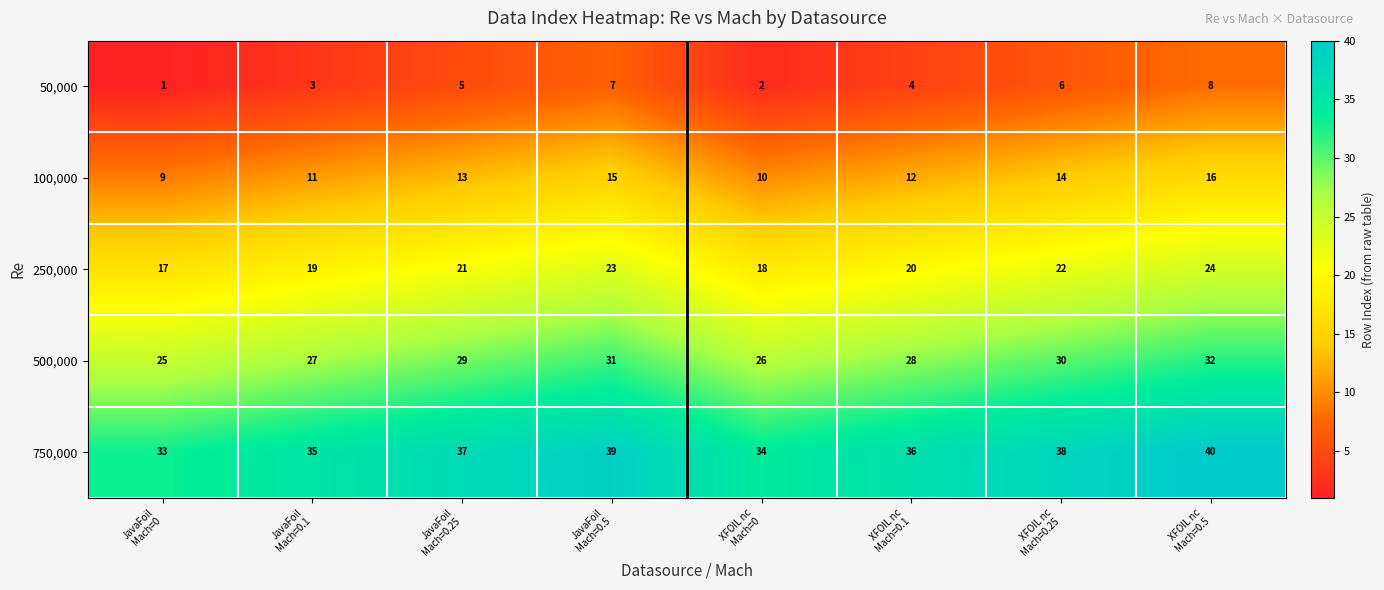

What is the difference between the maximum and minimum values in the 250,000 series?

7